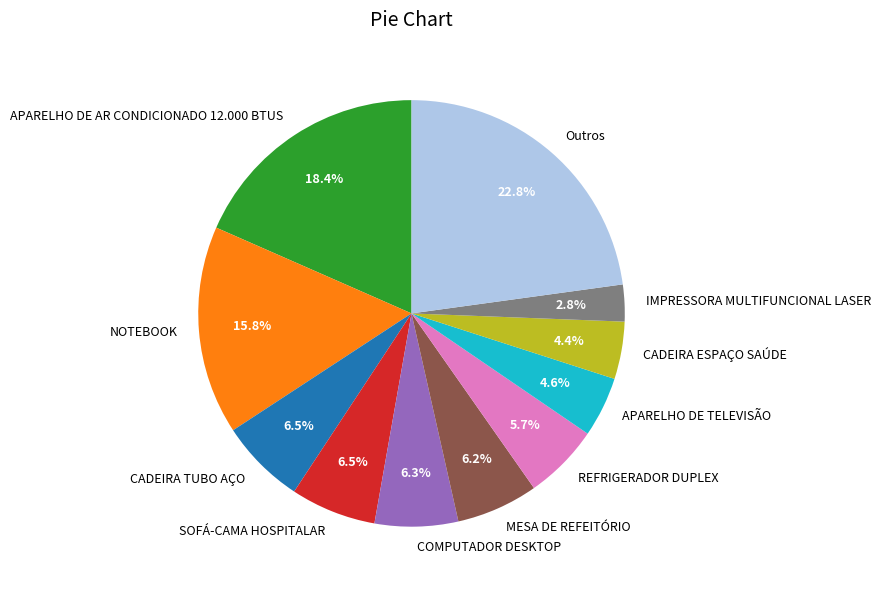

How many slices are in this pie chart?

11